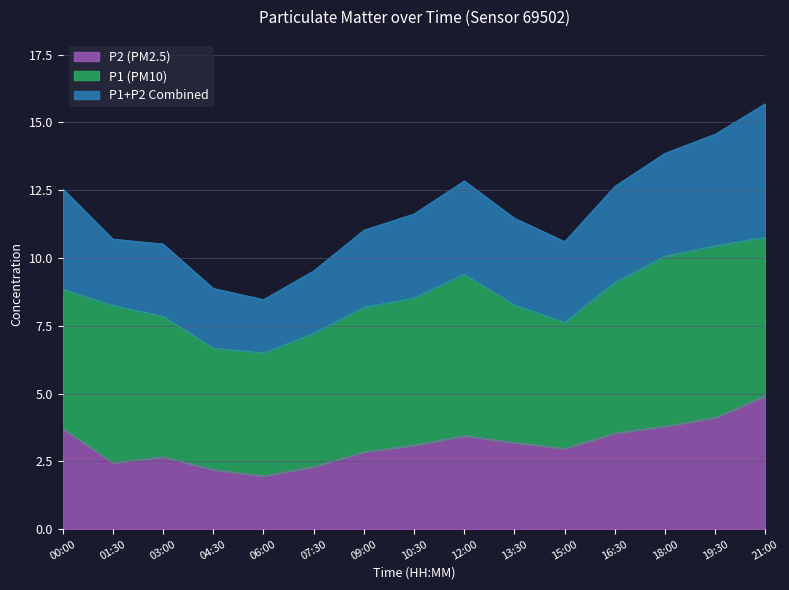

List the series in order of their overall mean, highest first.

P1+P2 Combined, P1 (PM10), P2 (PM2.5)